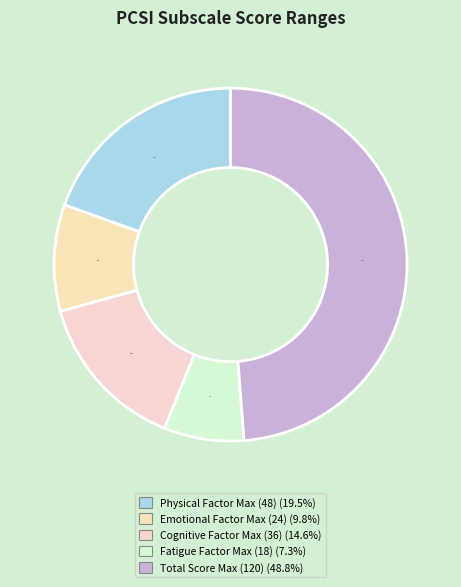

Rank the categories by value from highest to lowest.

Total Score (Max 120), Physical Factor (Max 48), Cognitive Factor (Max 36), Emotional Factor (Max 24), Fatigue Factor (Max 18)